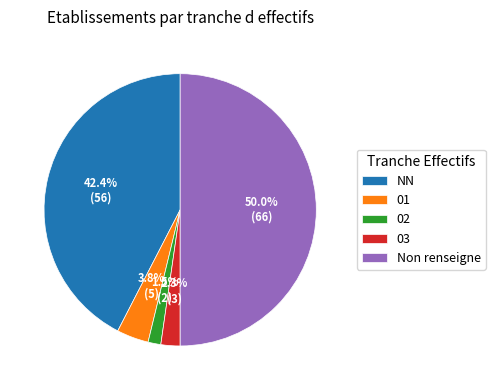

Rank the categories by value from highest to lowest.

Non renseigne, NN, 01, 03, 02